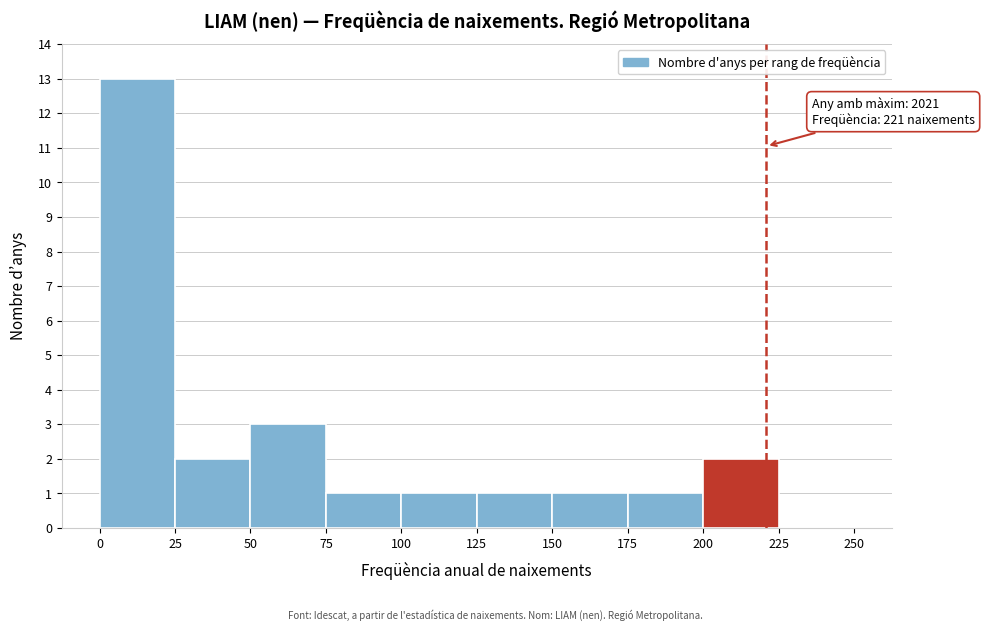

Over which range of the x-axis is the bar tallest?

0 to 25